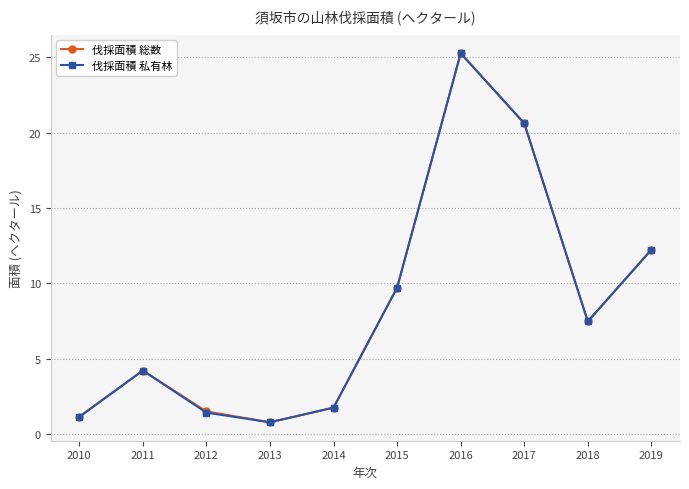

Where does the 伐採面積 総数 series first go above 7?

2015